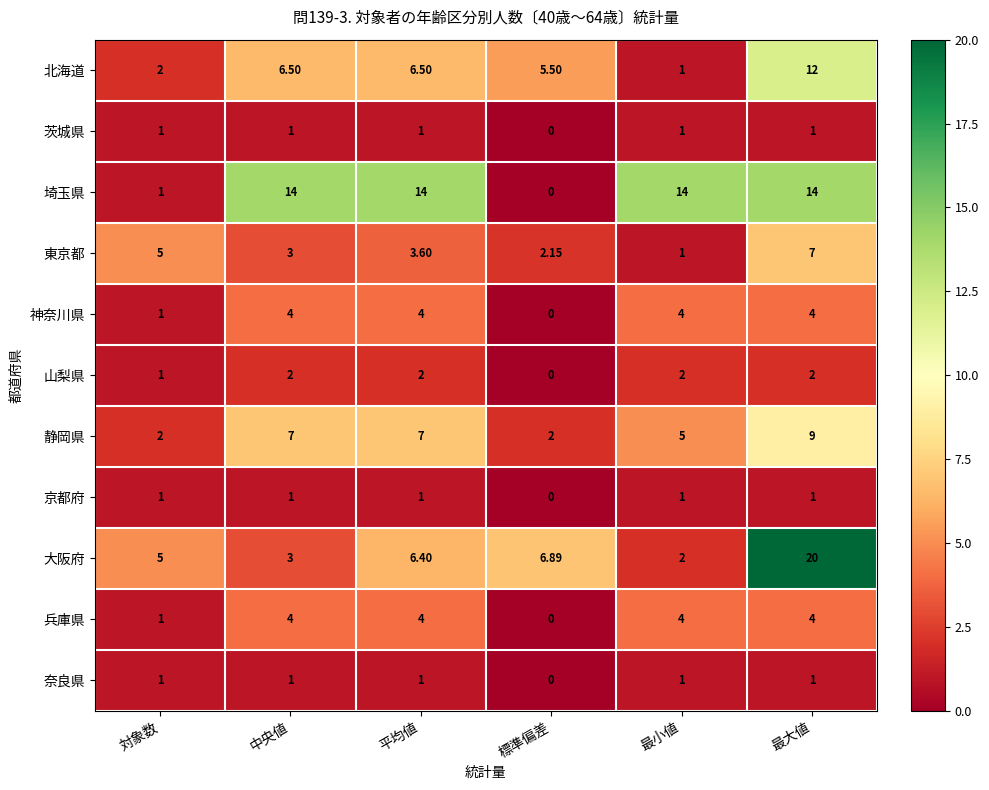

Which series has the largest range (max minus min)?

大阪府